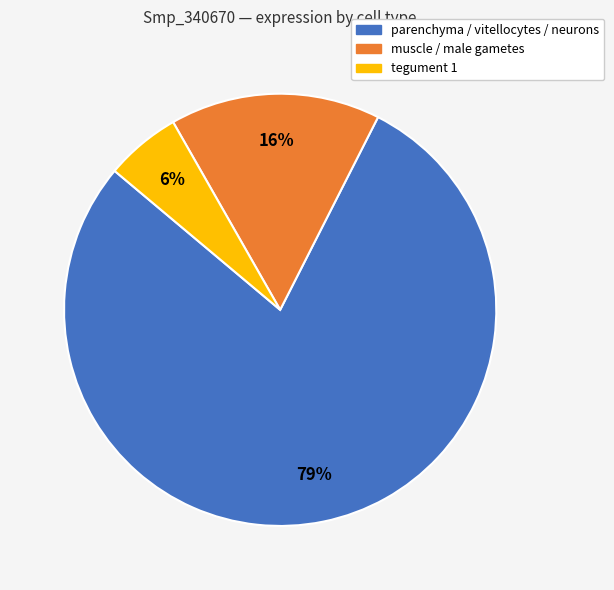

Is there a majority slice in this chart?

Yes